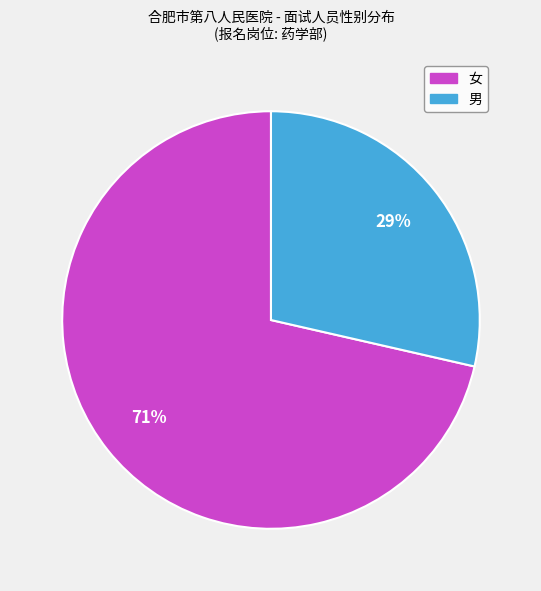

Rank the categories by value from highest to lowest.

女, 男